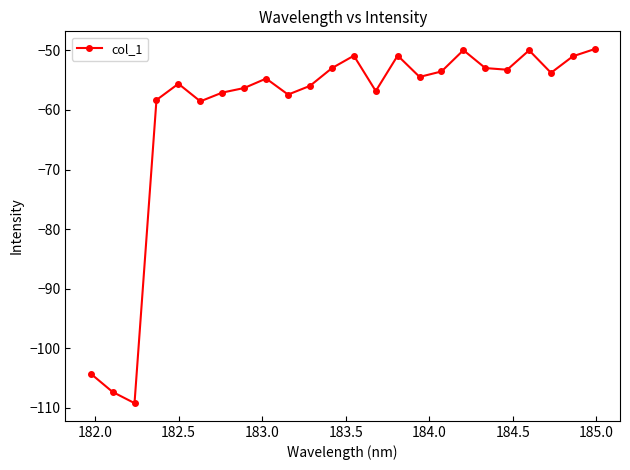

True or false: the data has more than 1 interior local peaks.

True